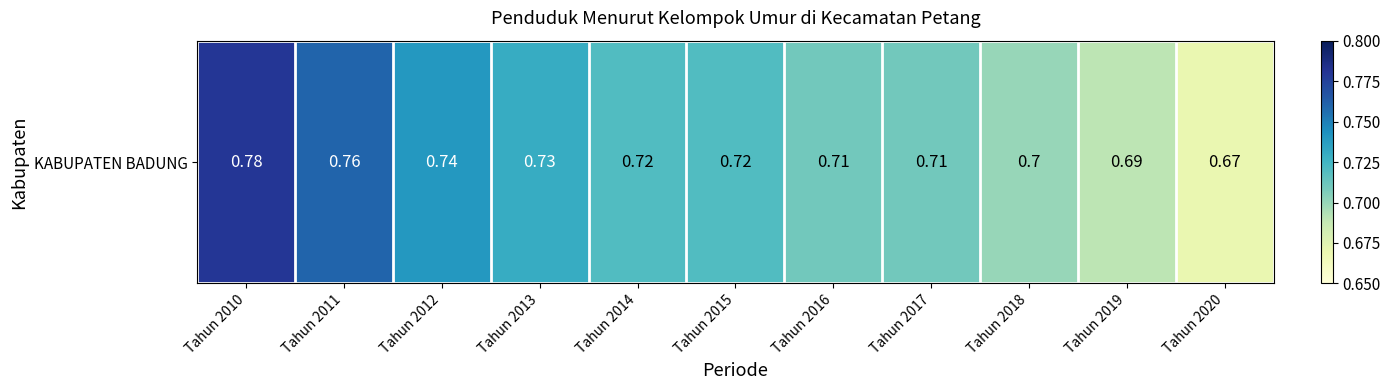

What is the average value?

0.7